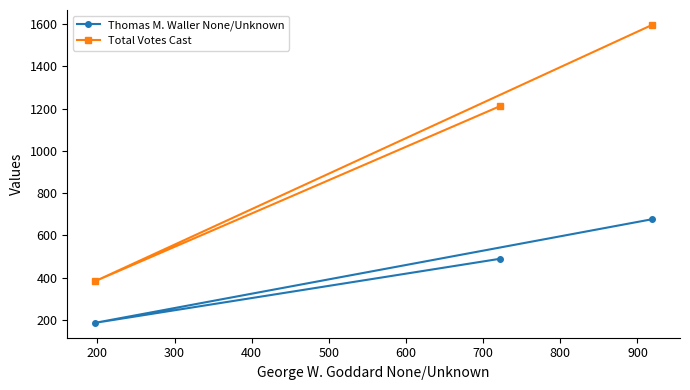

Which series has the largest range (max minus min)?

Total Votes Cast